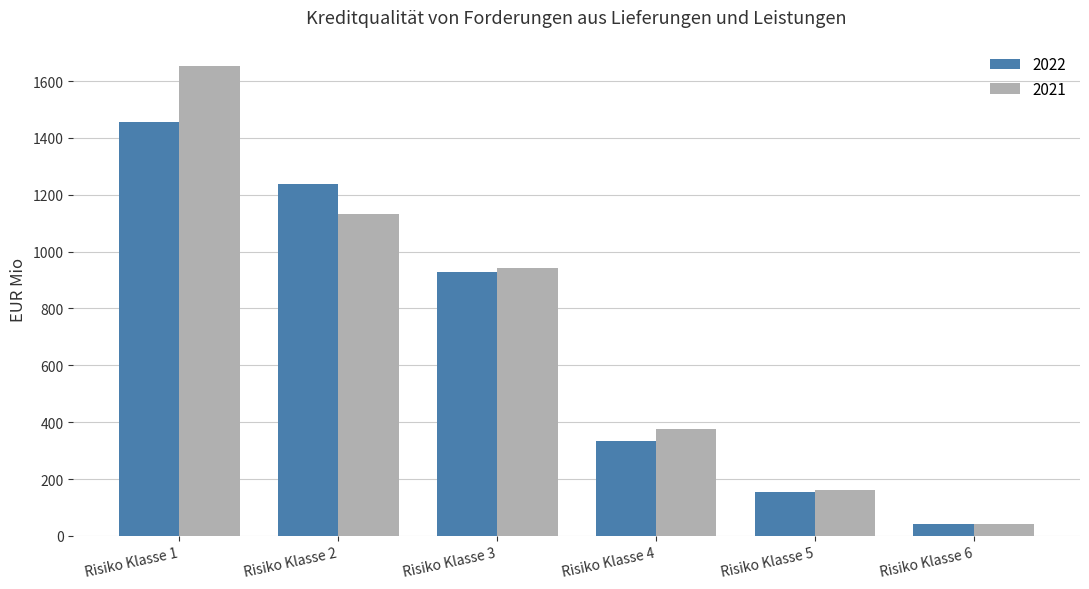

True or false: 2021 has a value of 163 at Risiko Klasse 5.

True